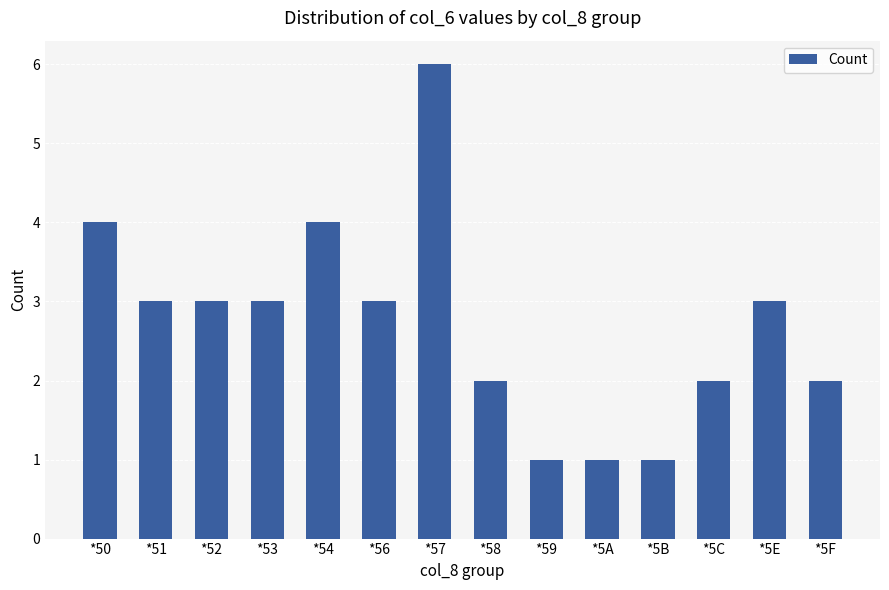

What is the maximum value shown in the chart?

6